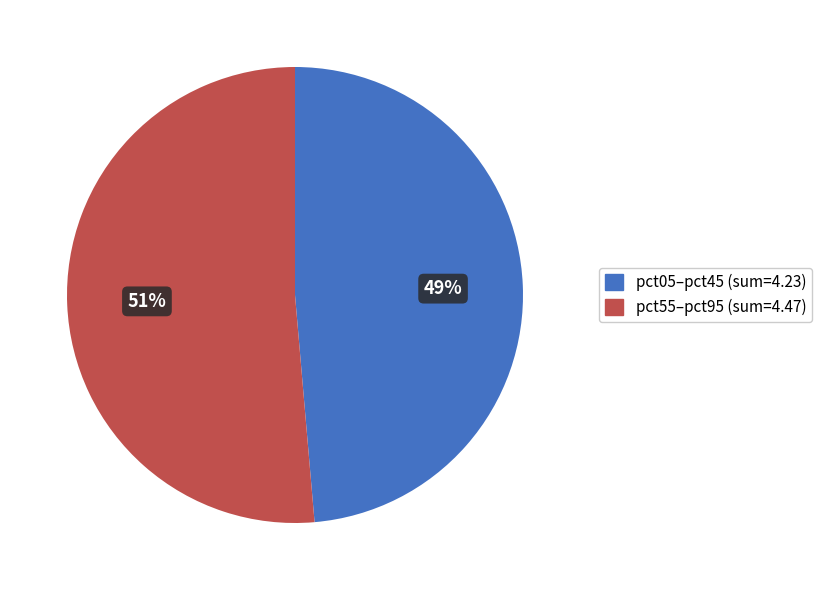

Count the number of slices in the pie.

2